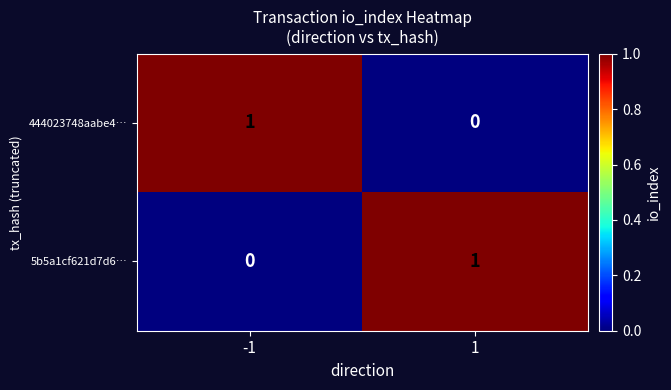

The 444023748aabe4… series shows 1 at -1. True or false?

True